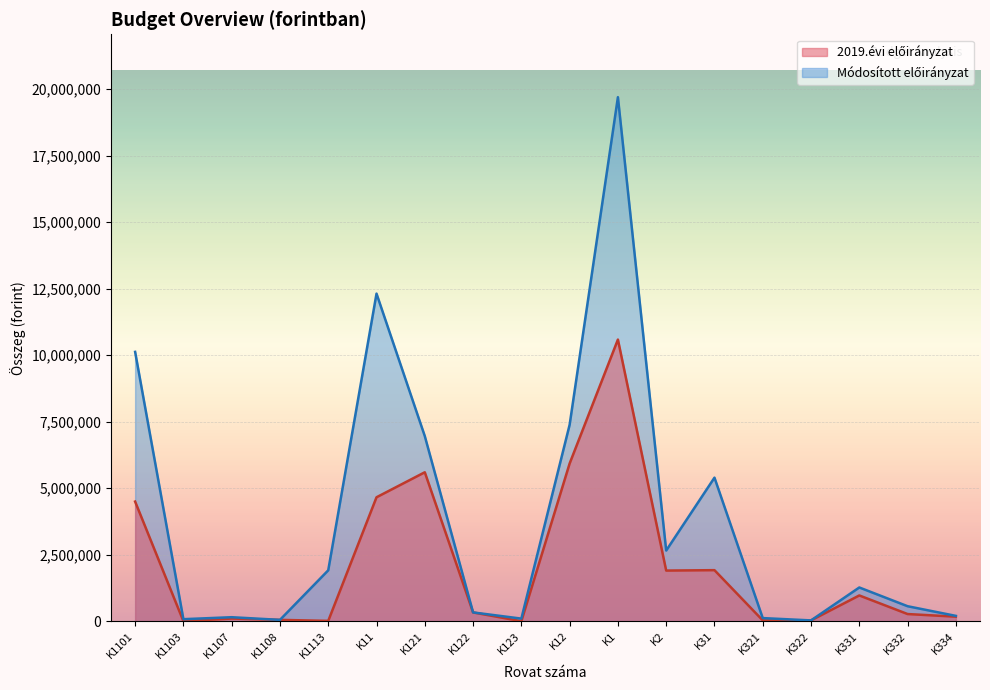

True or false: Módosított előirányzat and 2019.évi előirányzat cross at least once.

False